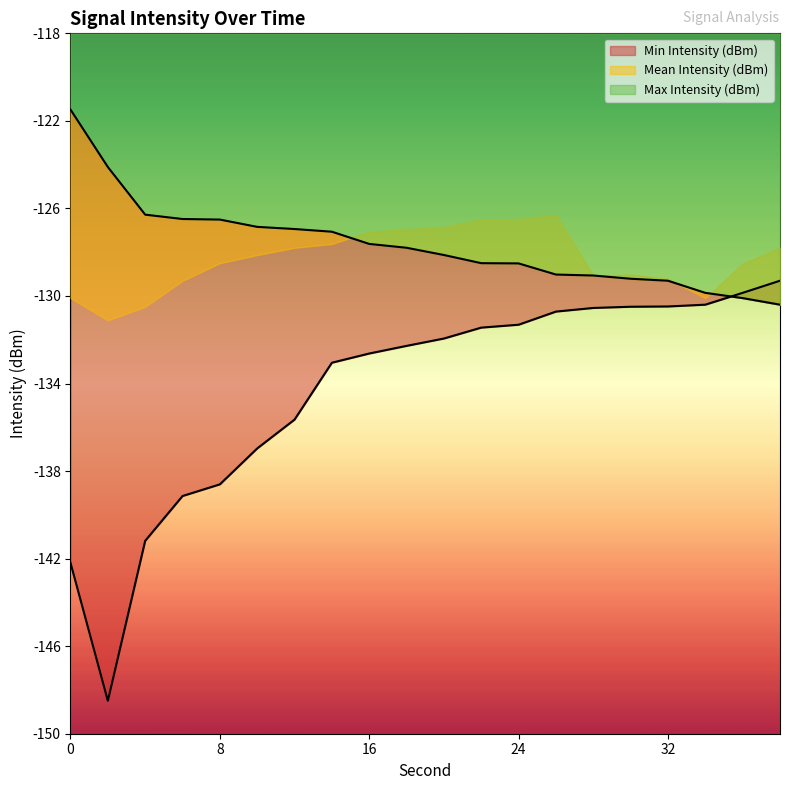

Reading left to right, list all the values displayed in this chart.

Min Intensity (dBm): 0=-142.2	2=-148.5	4=-141.2	6=-139.1	8=-138.6	10=-137.0	12=-135.6	14=-133.0	16=-132.6	18=-132.3	20=-131.9	22=-131.4	24=-131.3	26=-130.7	28=-130.5	30=-130.5	32=-130.5	34=-130.4	36=-129.9	38=-129.3
Max Intensity (dBm): 0=-121.5	2=-124.1	4=-126.3	6=-126.5	8=-126.5	10=-126.8	12=-126.9	14=-127.1	16=-127.6	18=-127.8	20=-128.1	22=-128.5	24=-128.5	26=-129.0	28=-129.1	30=-129.2	32=-129.3	34=-129.9	36=-130.1	38=-130.4